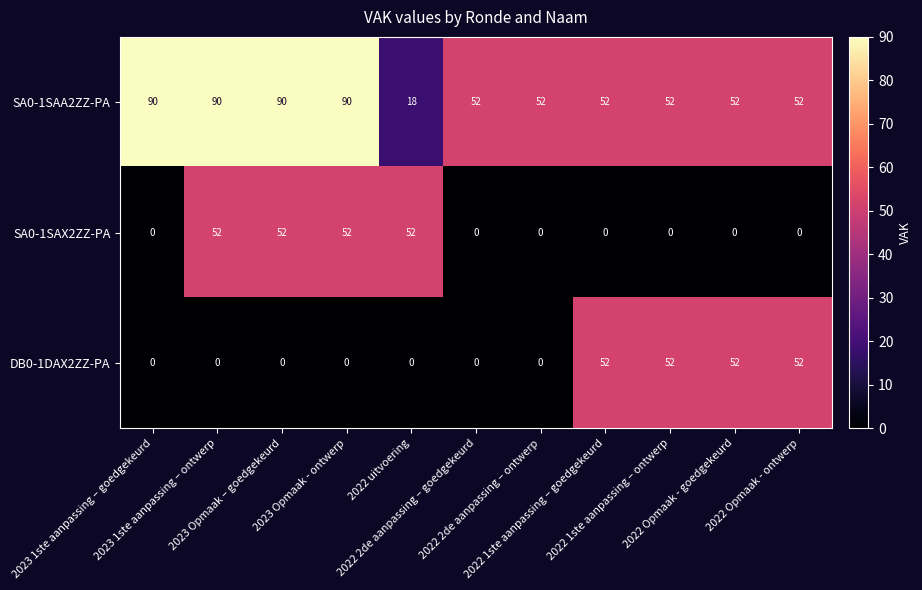

What is the highest value of the SA0-1SAA2ZZ-PA series?

90